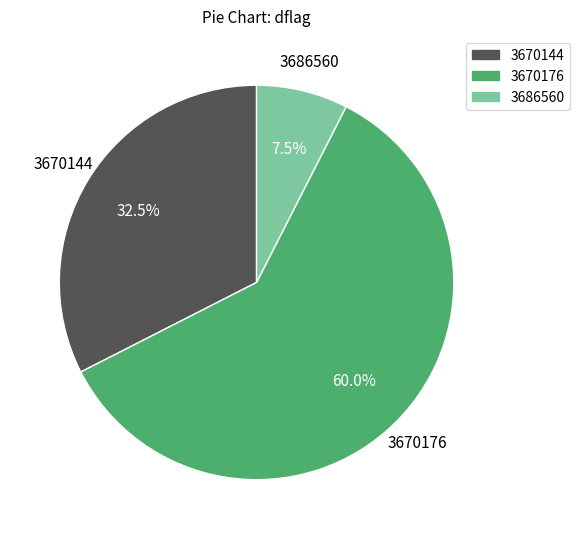

Combined, do 3686560 and 3670176 account for over 50%?

Yes